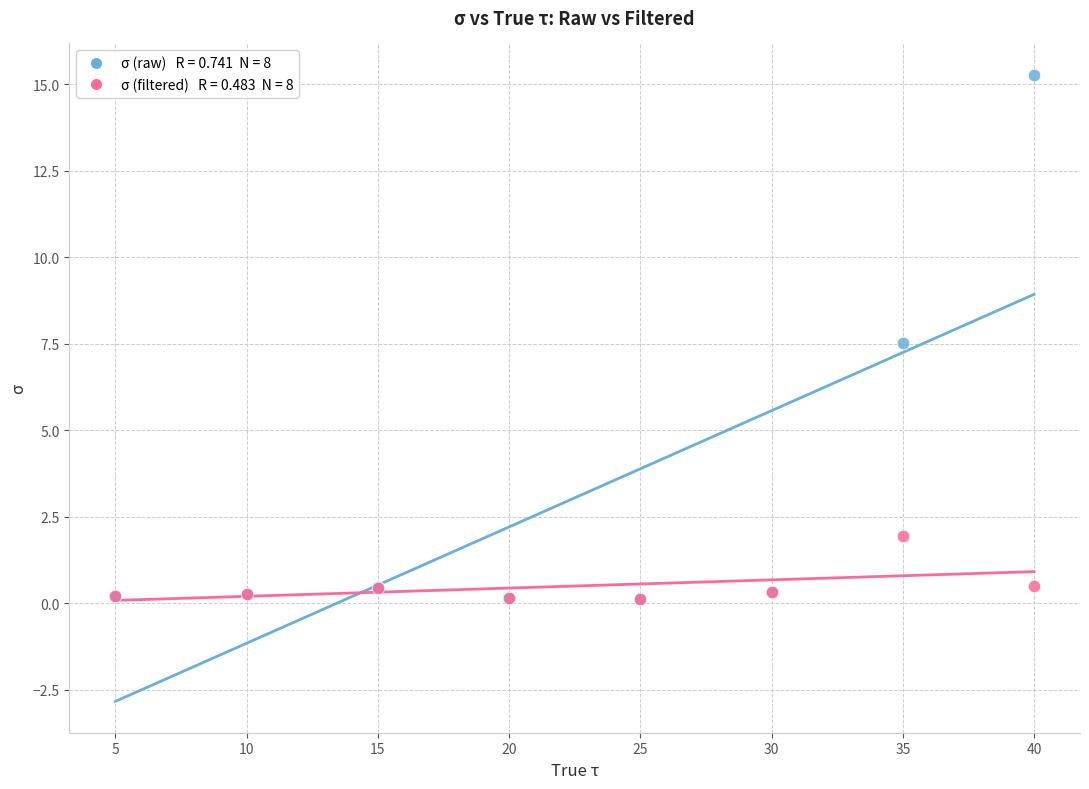

Across all series, what Y value is closest to 7?

7.5